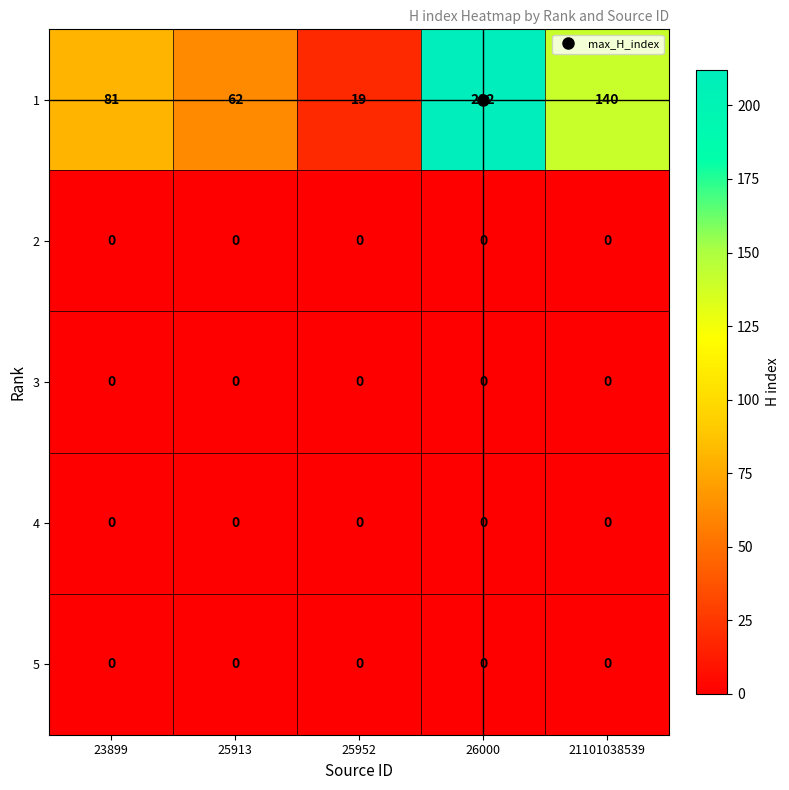

At which category does the chart reach its peak across all series?

26000